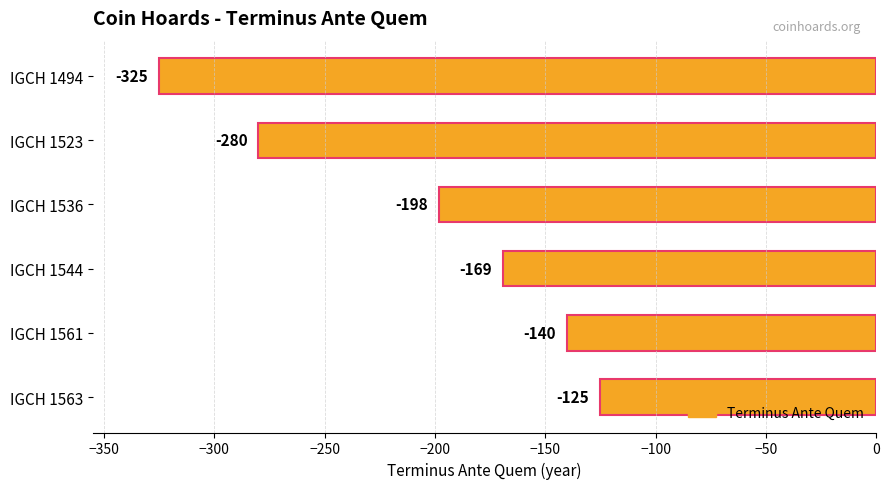

The value at IGCH 1523 is -280. True or false?

True